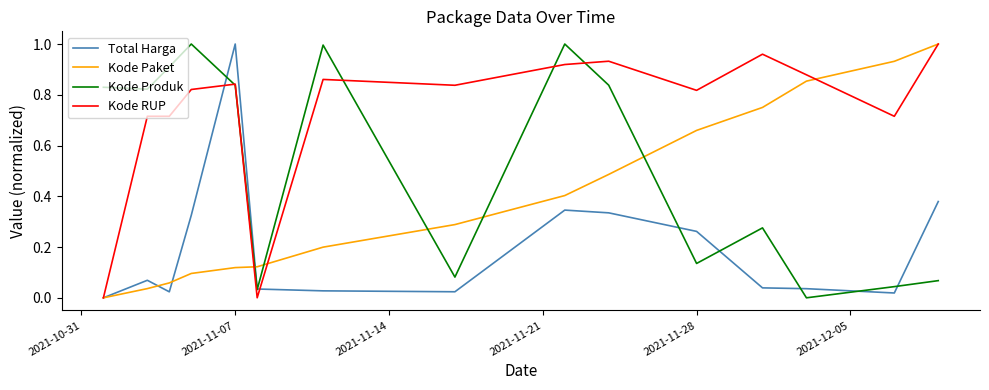

List the series in order of their overall mean, highest first.

Kode RUP, Kode Produk, Kode Paket, Total Harga